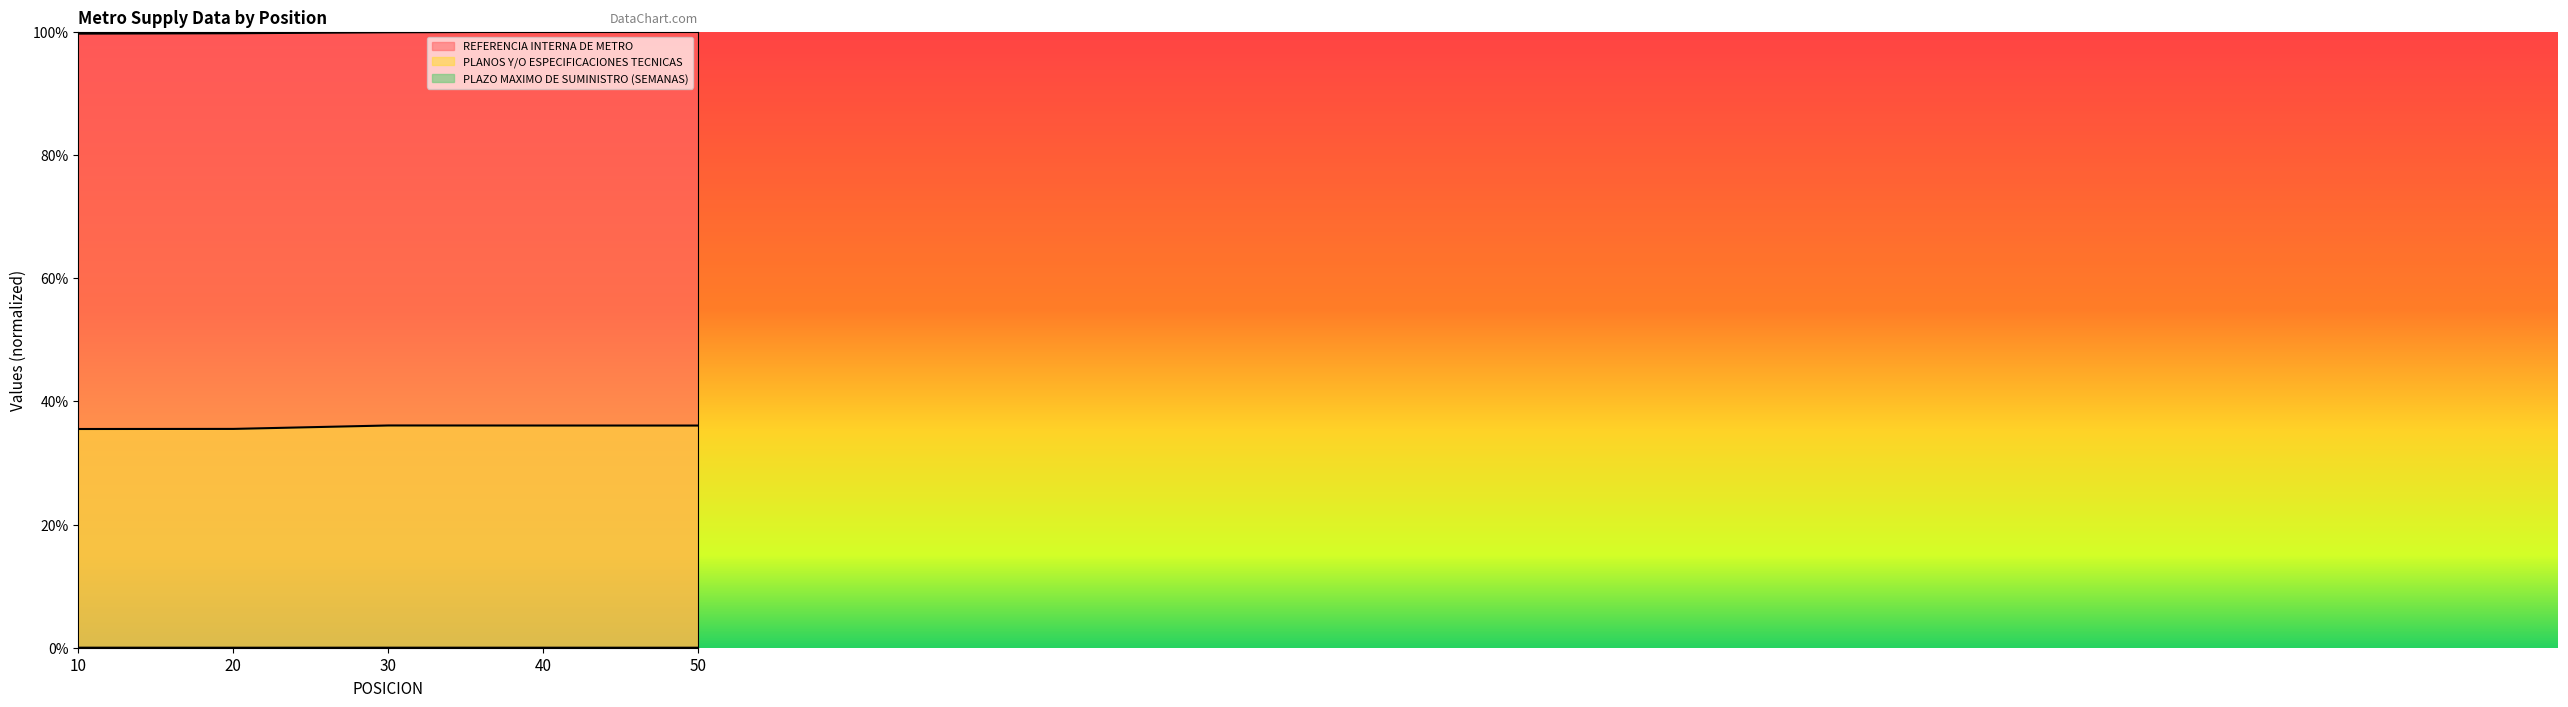

Between 40 and 50, which is larger?

50